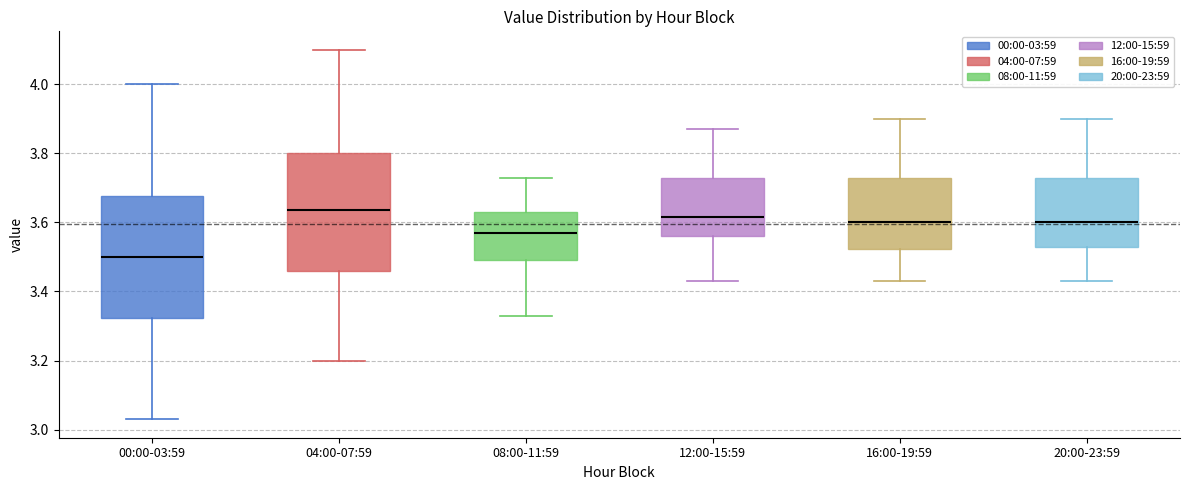

Where does the median line of the box for 08:00-11:59 sit on the y-axis? The values are not printed on the chart, so give them approximately, as read against the axis.

3.58